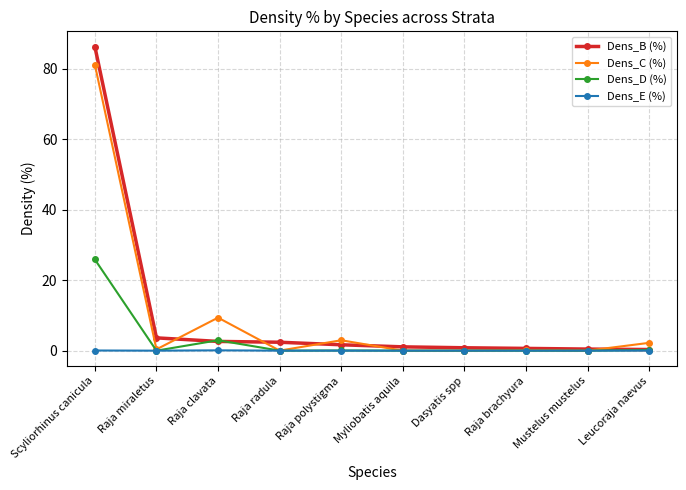

What is the difference between the maximum and minimum values in the Dens_C (%) series?

81.1